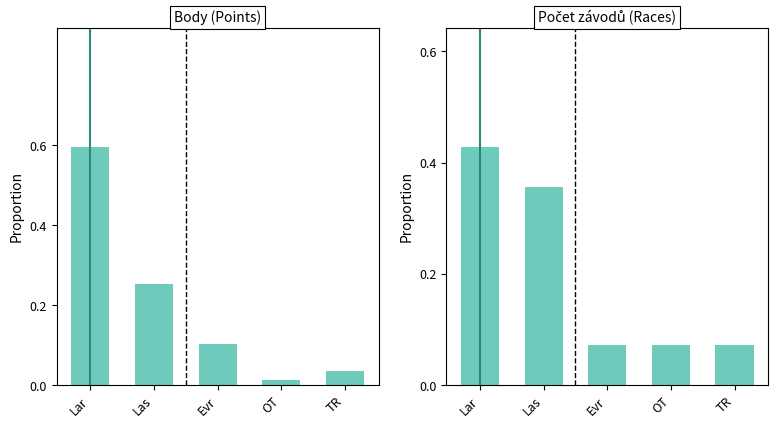

What is the spread (max minus min) of values at OT?

0.1